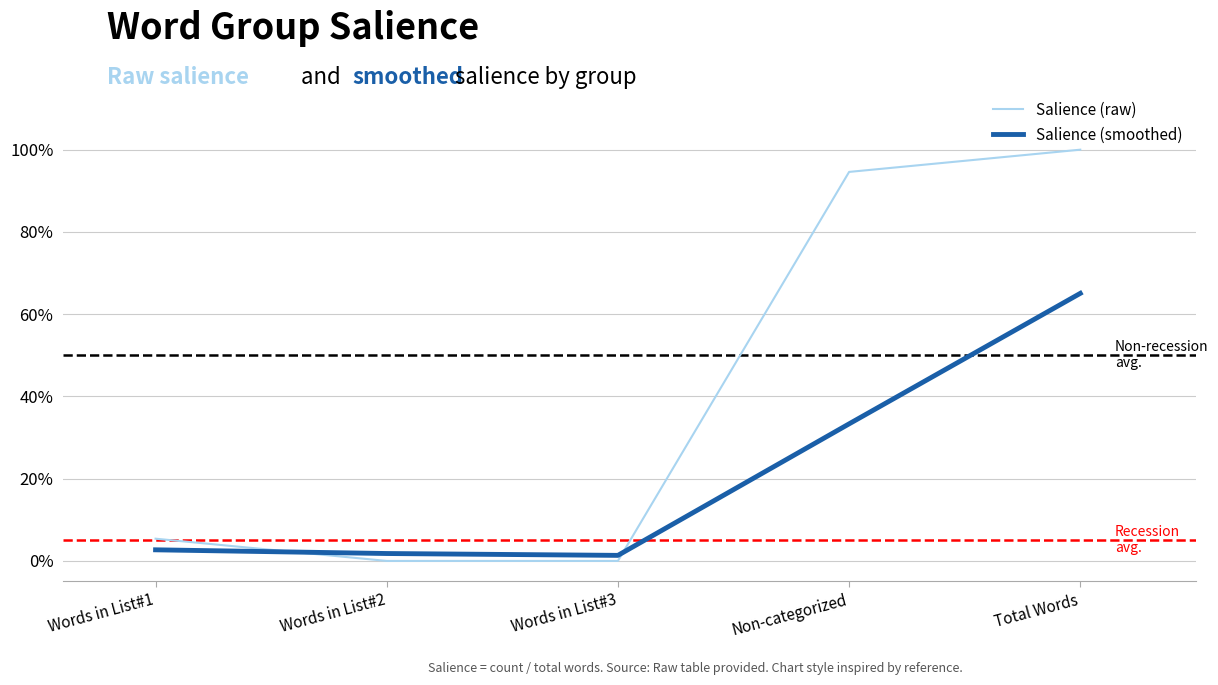

Is the value of Salience (raw) at Words in List#3 greater than the value of Salience (smoothed) at Words in List#3?

No